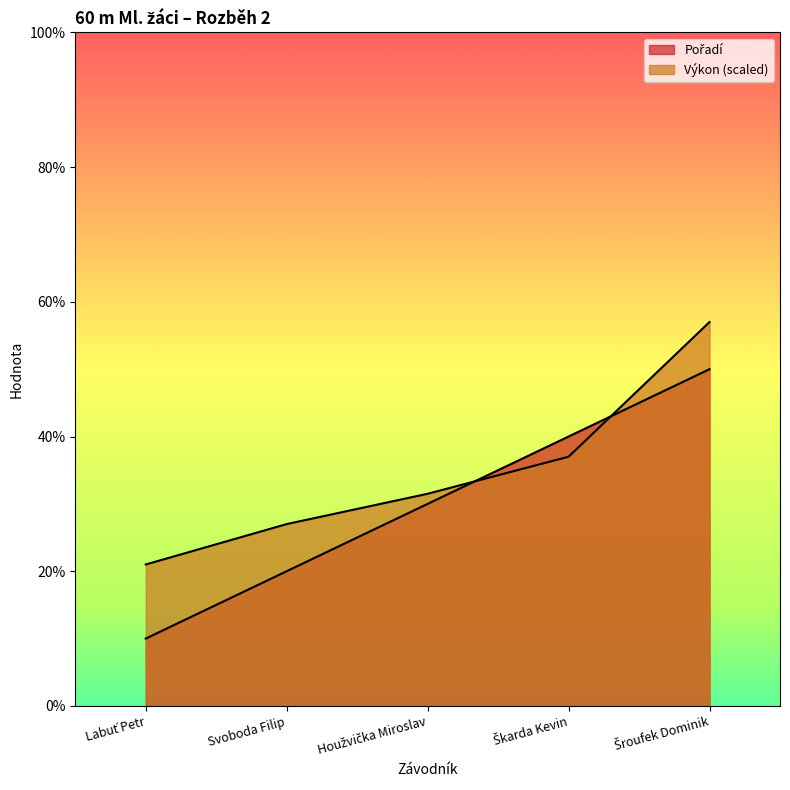

Where do Pořadí and Výkon first cross each other?

Houžvička Miroslav and Škarda Kevin